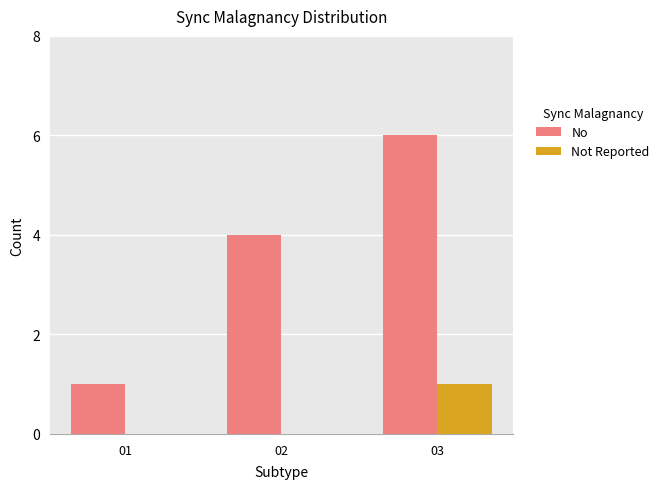

Count the number of categories in the chart.

3